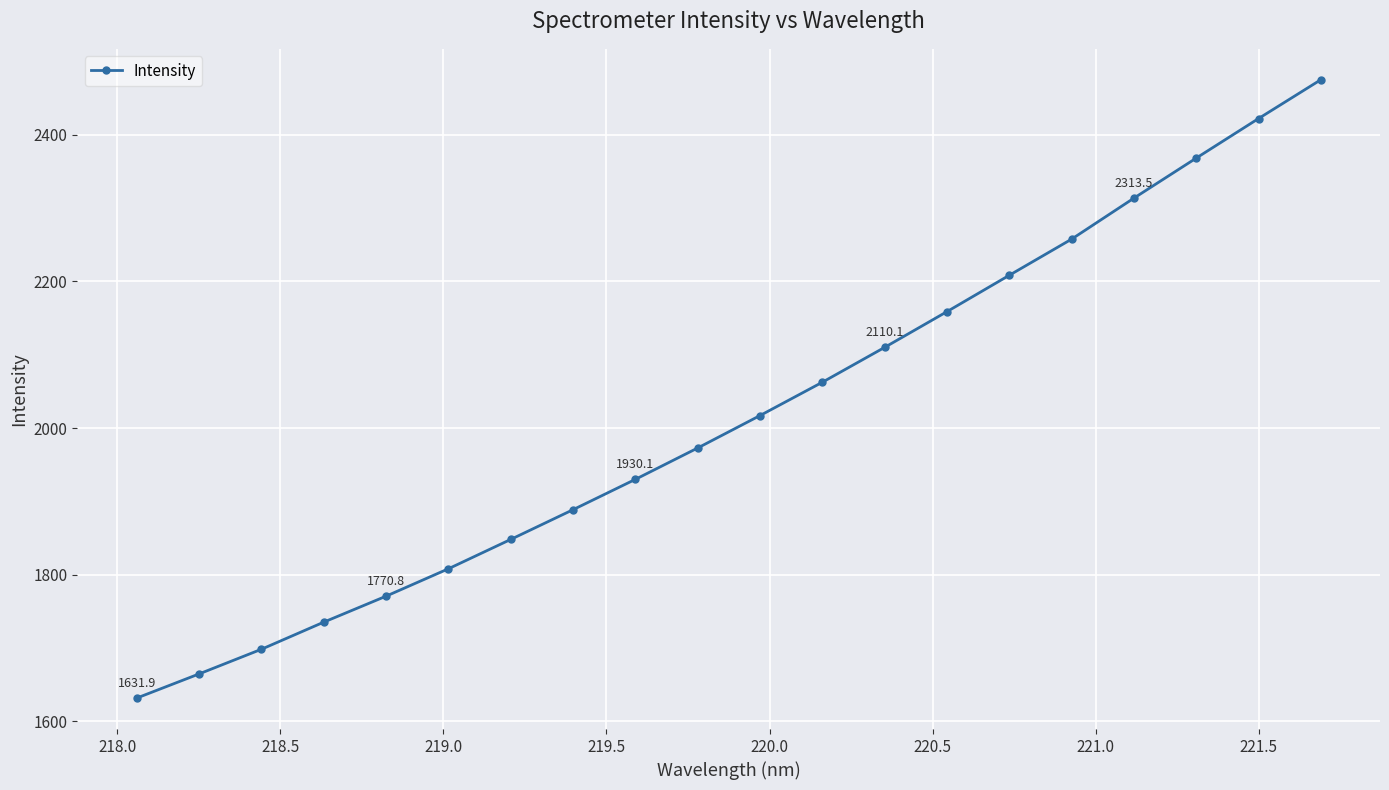

What is the sum of all values?

40342.4